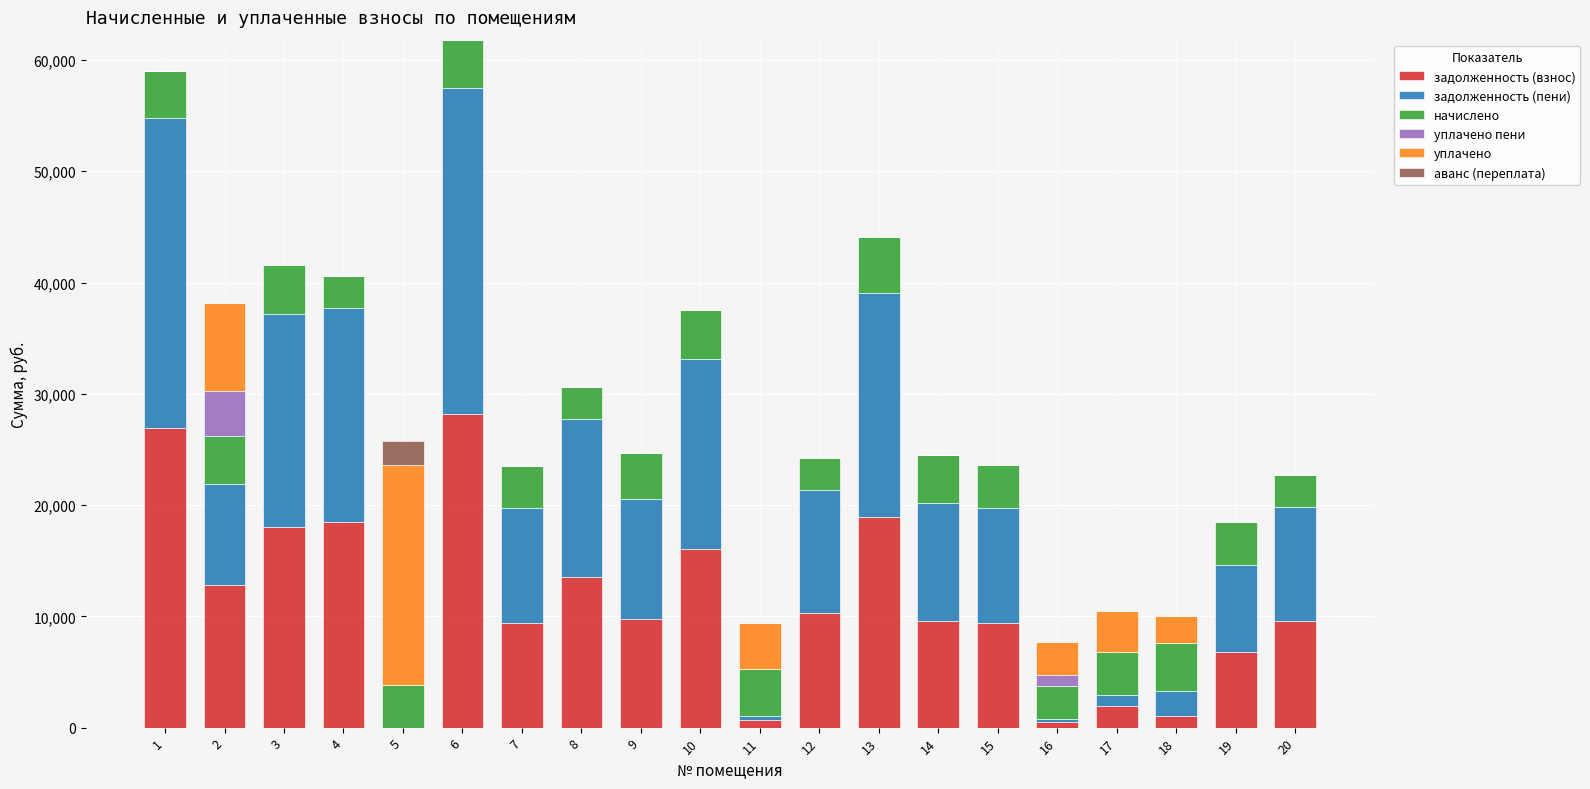

Are the bars horizontal?

No